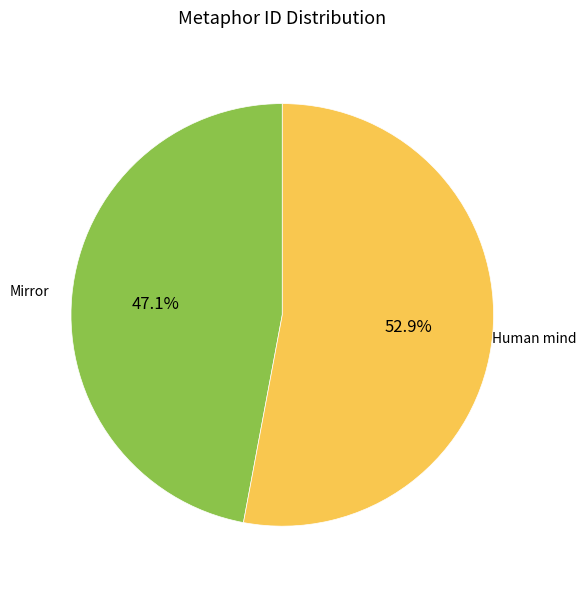

Is there any slice that represents more than half of the pie?

Yes